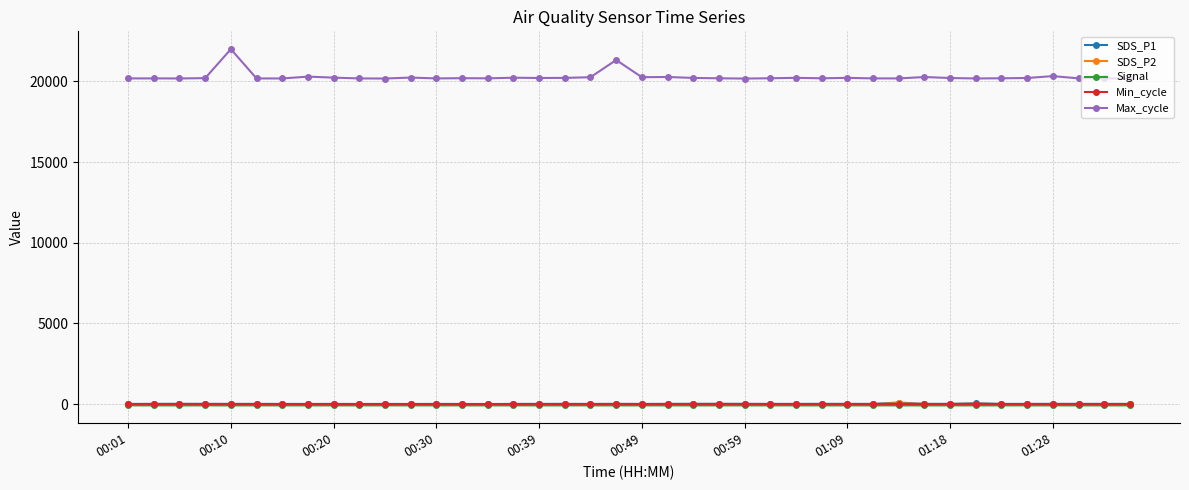

Which series has the largest total across all categories?

Max_cycle